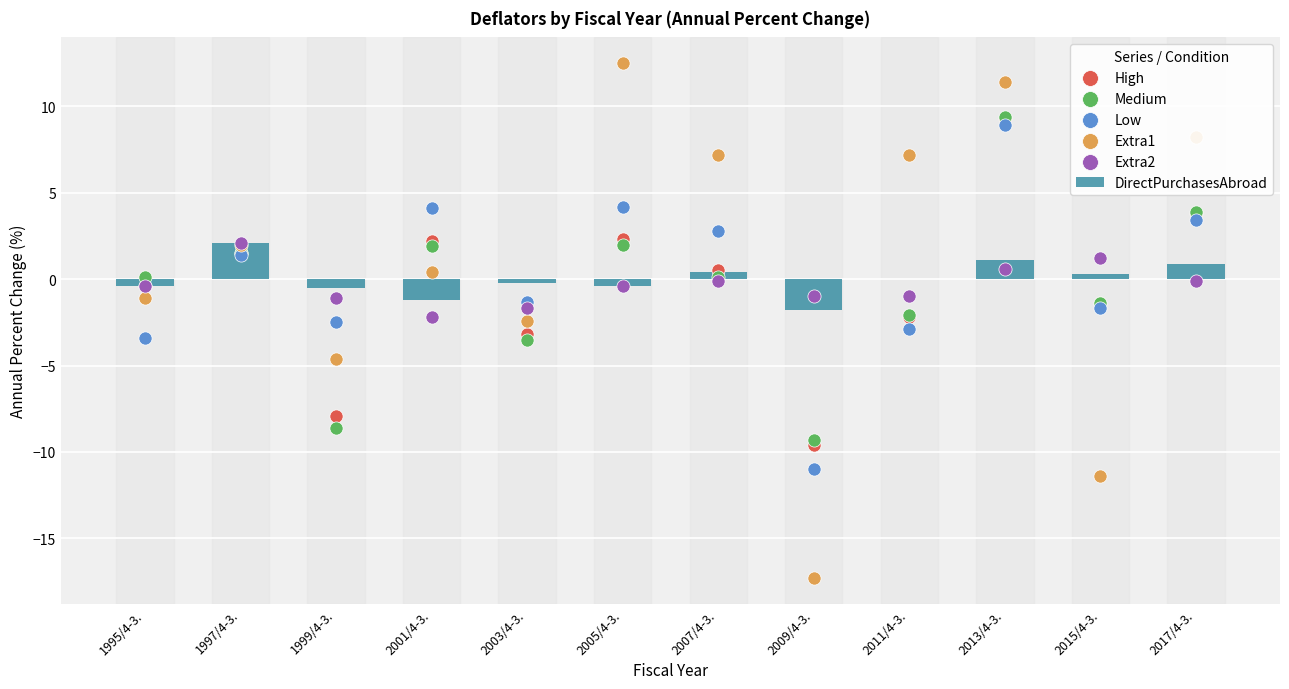

What are all the series names shown in the legend?

DirectPurchasesAbroad, High, Medium, Low, Extra1, Extra2